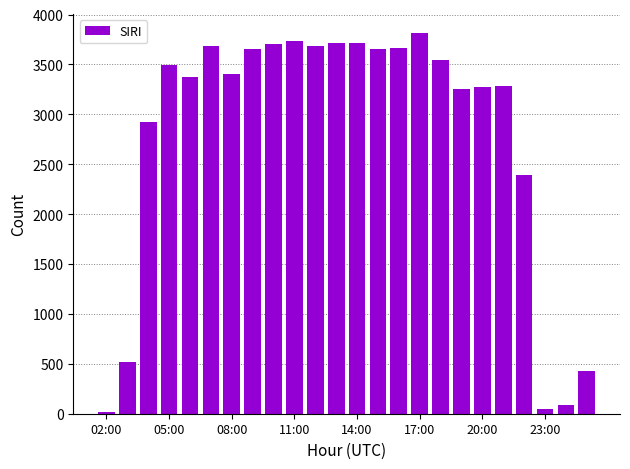

What is the difference between the maximum and second lowest values?

3765